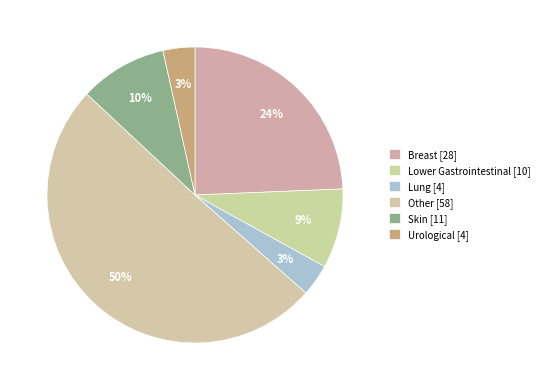

To the nearest percent, what is the difference between the largest and smallest slice percentages?

47%